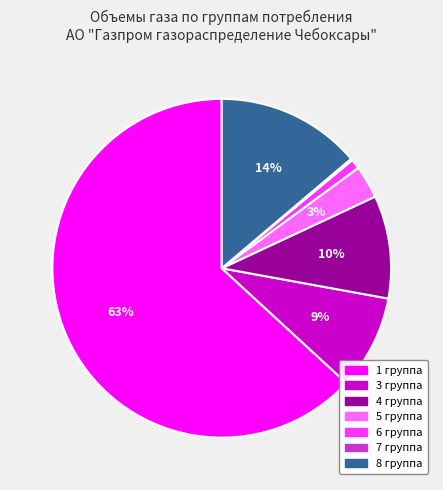

Is it true that 4 группа is 4% of the pie?

False